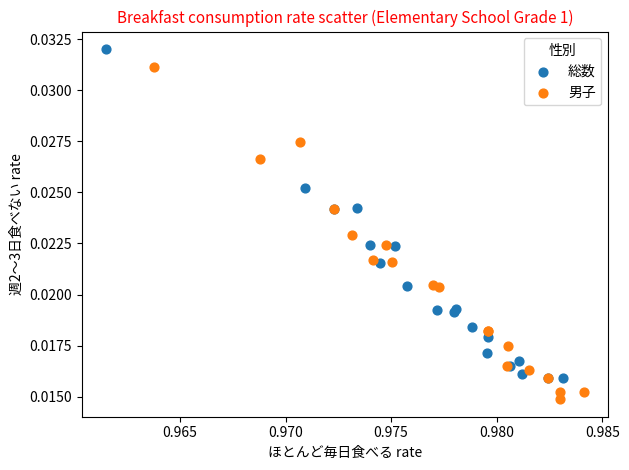

Which series reaches the maximum Y coordinate?

総数